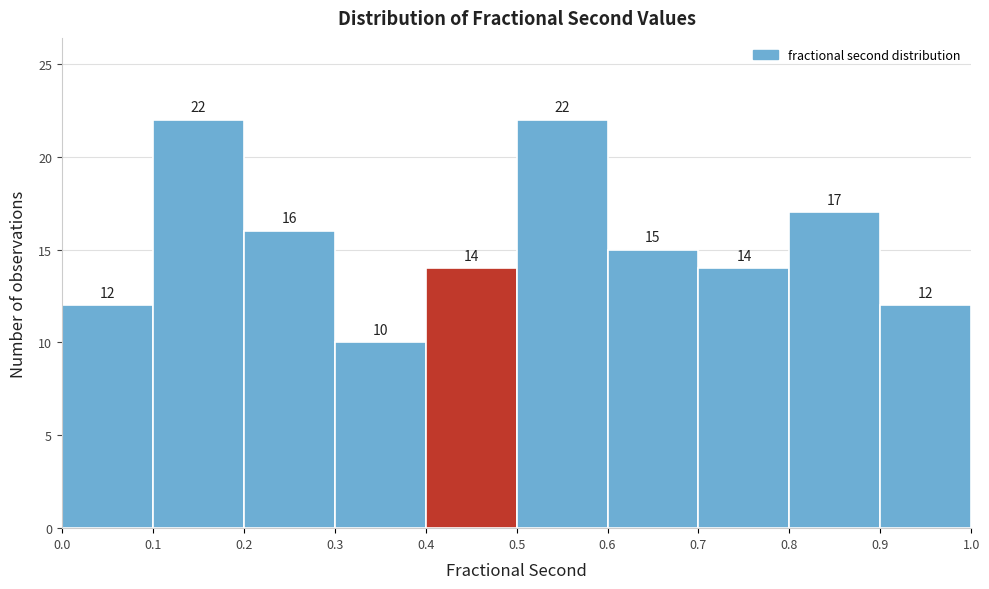

Reading left to right, list every bar in this chart as the range it spans on the x-axis followed by its height.

0.0 to 0.1: 12
0.1 to 0.2: 22
0.2 to 0.3: 16
0.3 to 0.4: 10
0.4 to 0.5: 14
0.5 to 0.6: 22
0.6 to 0.7: 15
0.7 to 0.8: 14
0.8 to 0.9: 17
0.9 to 1.0: 12